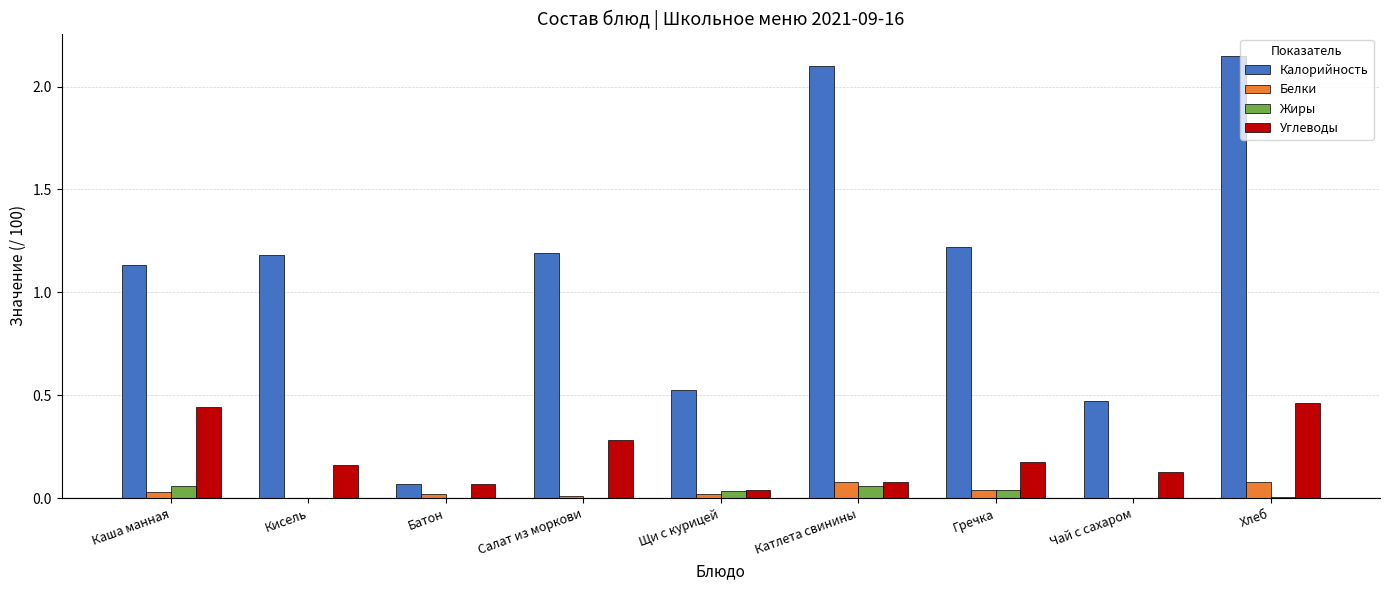

Which category has the highest value across all series?

Хлеб